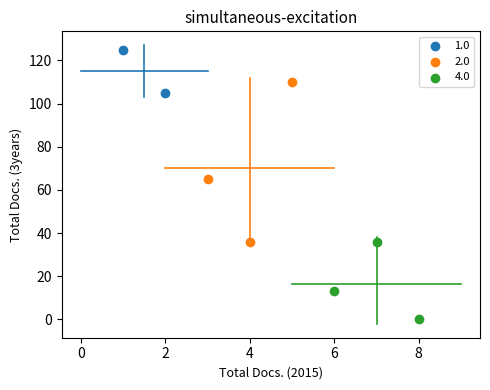

Which series contains the highest Y value?

1.0